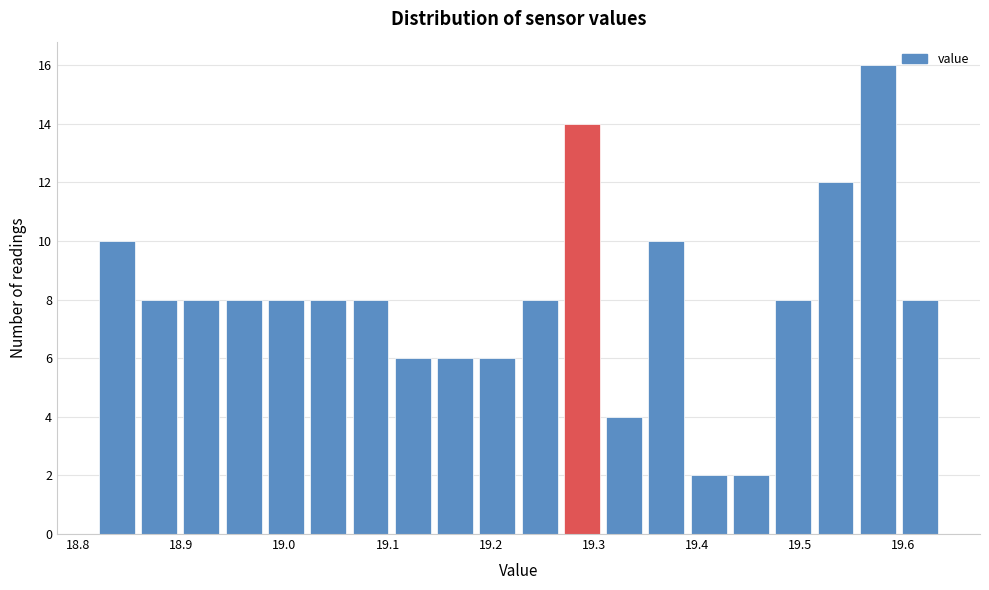

Over which range of the x-axis is the bar tallest?

19.558 to 19.599